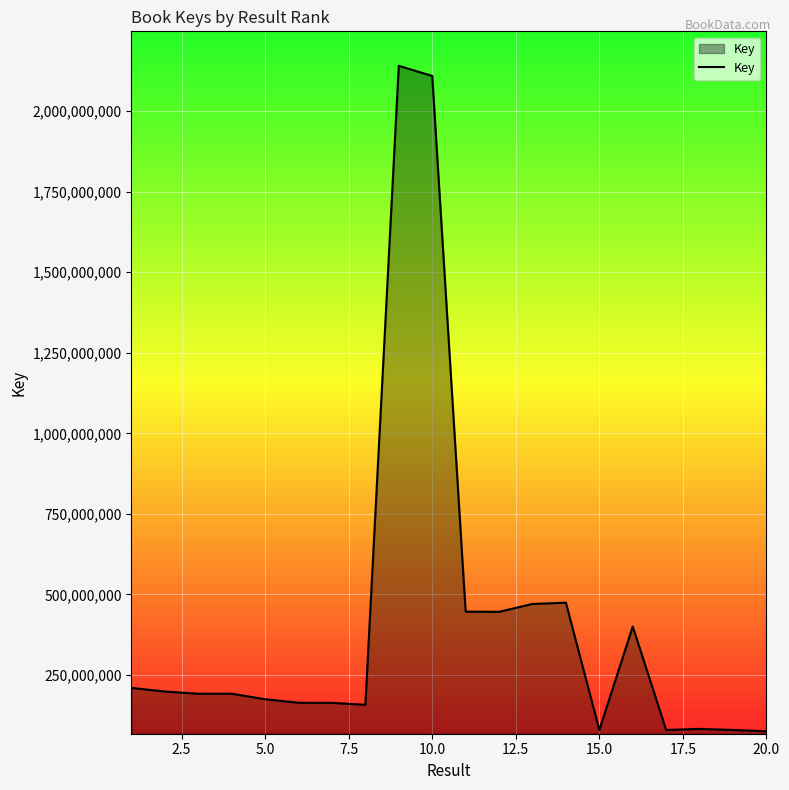

What is the greatest value displayed?

2140567401